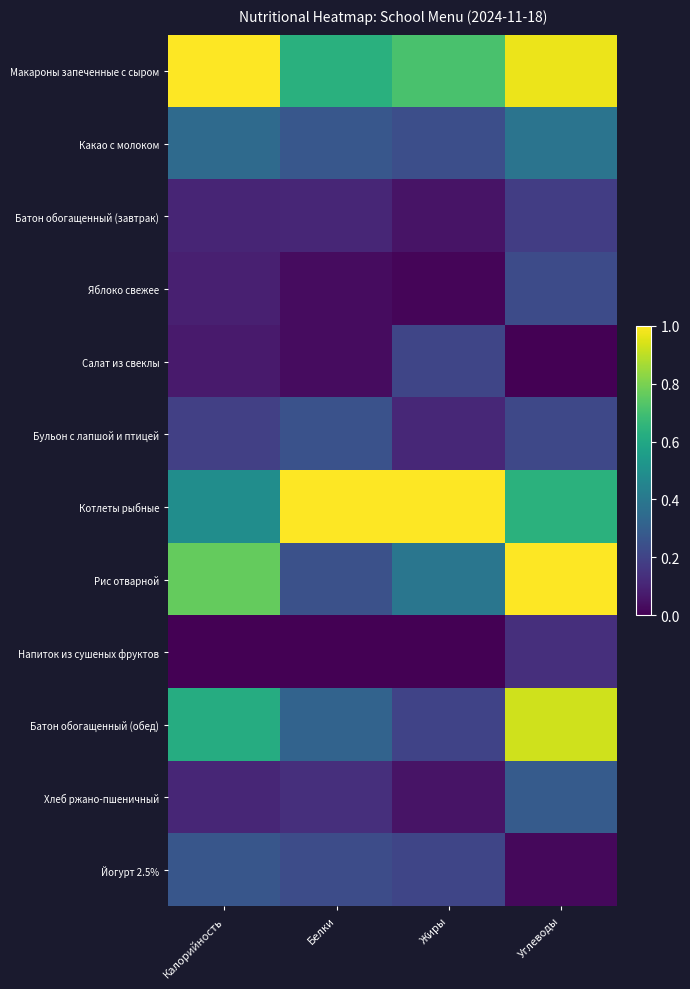

At how many categories does at least one series exceed 0?

4